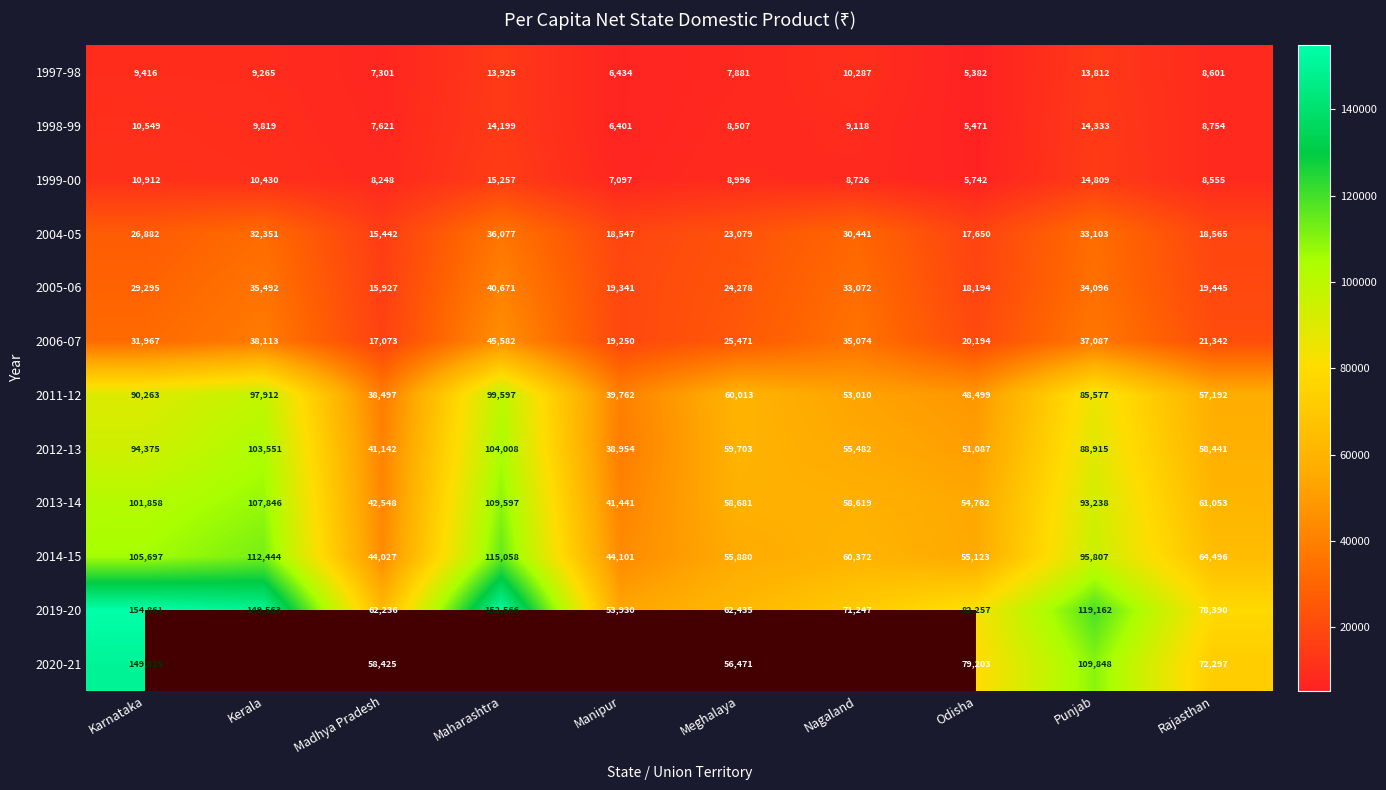

True or false: 2004-05 has a value of 44234.7 at Karnataka.

False